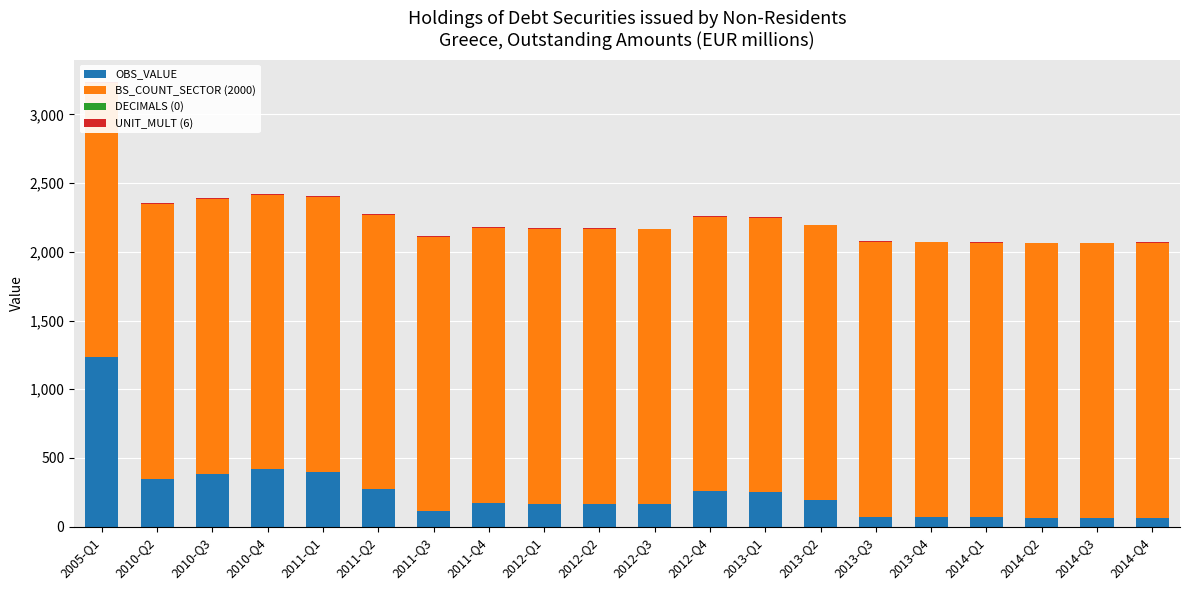

Is it true that OBS_VALUE equals 170 at 2010-Q4?

False